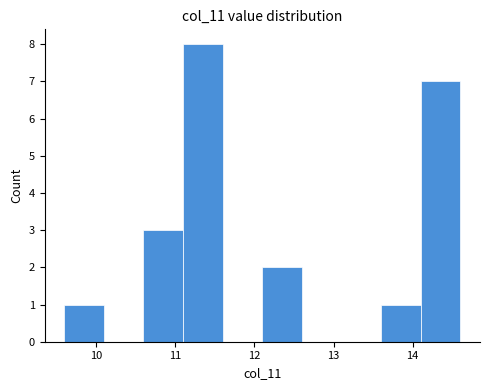

What is the height of the bar covering 9.6 to 10.1 on the x-axis? The values are not printed on the chart, so give them approximately, as read against the axis.

1